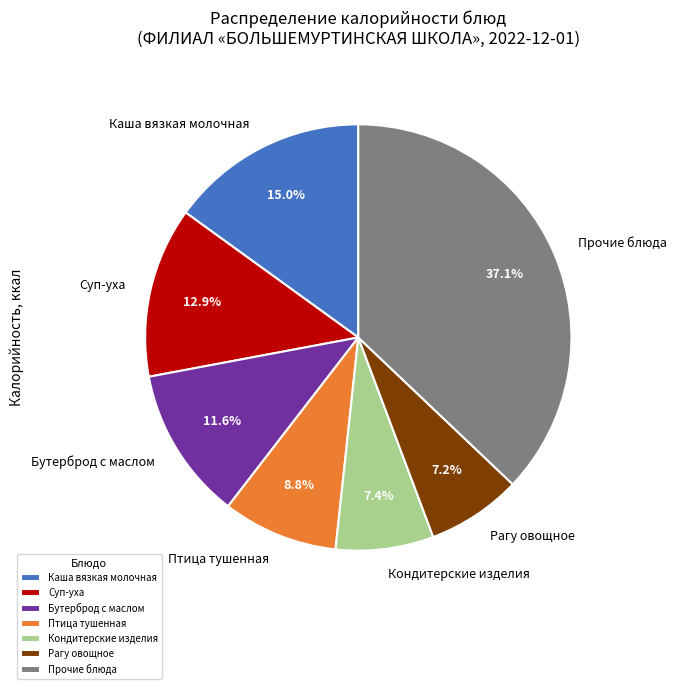

Which slice is the largest?

Прочие блюда